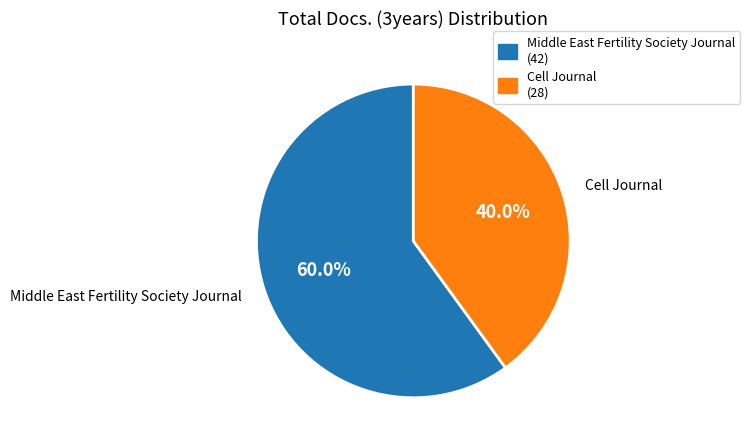

To the nearest percent, what is the difference between the largest and smallest slice percentages?

20%